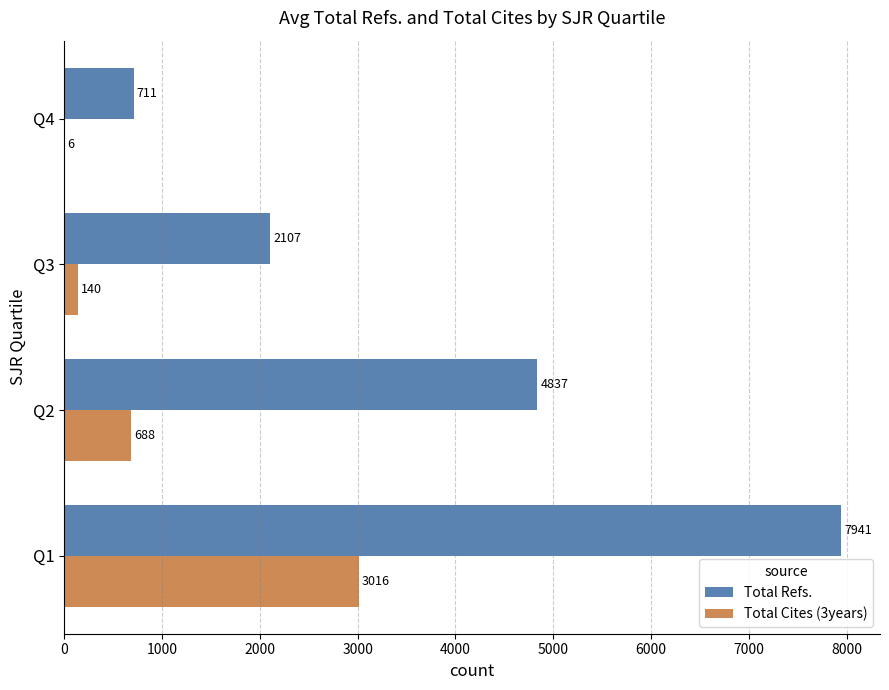

The value of Total Refs. at Q4 is 711.0. True or false?

True